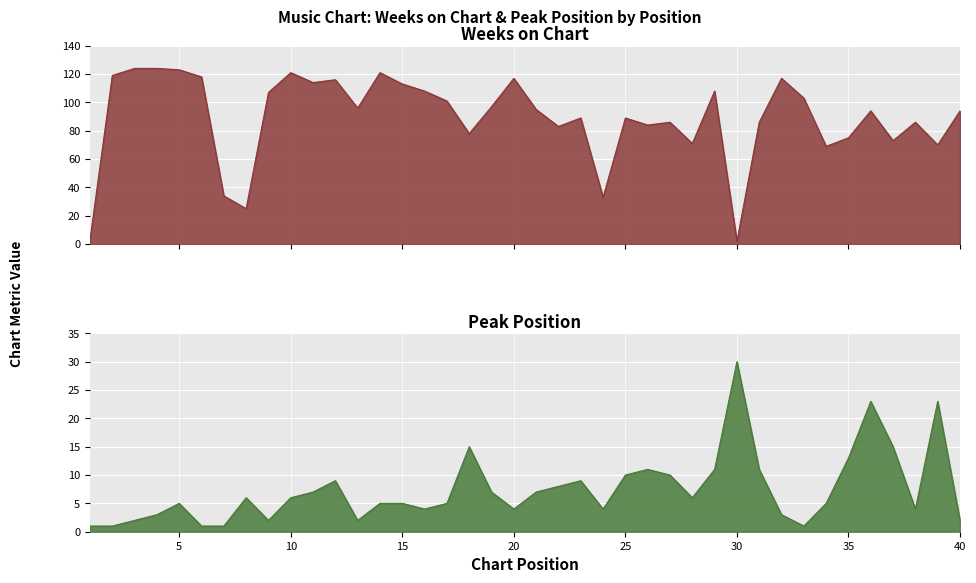

What is the difference between the highest and lowest values at 18?

63